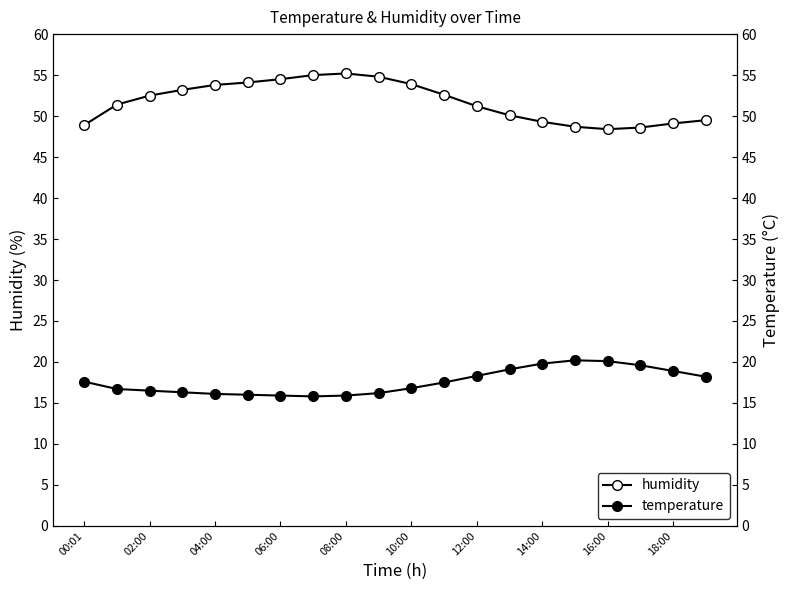

Does the chart have visible grid lines?

No